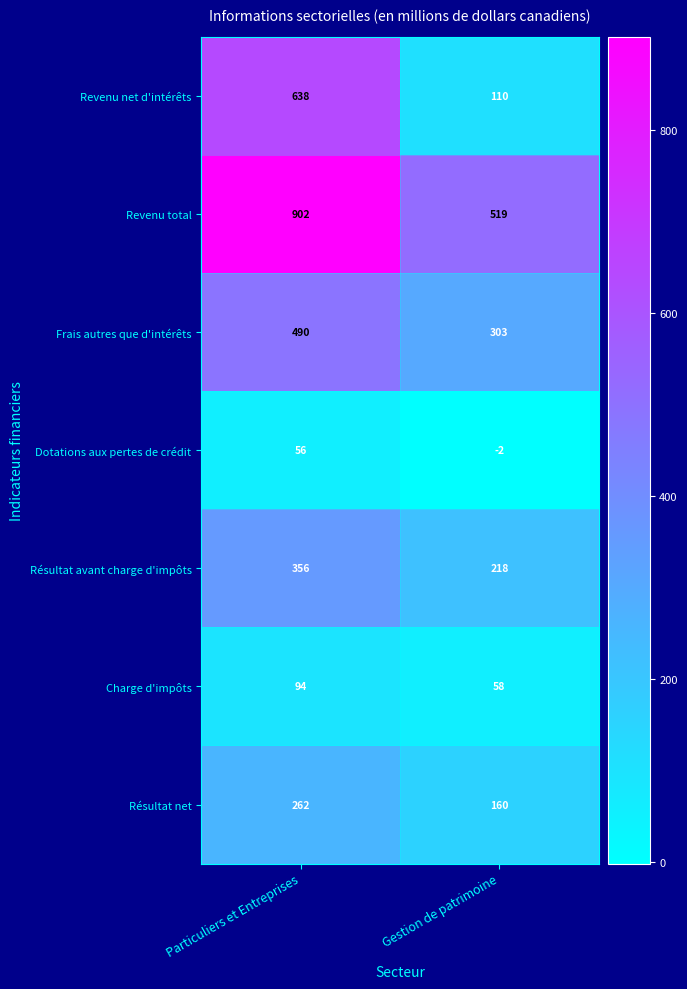

List the labels in order of Revenu net d'intérêts value, largest first.

Particuliers et Entreprises, Gestion de patrimoine